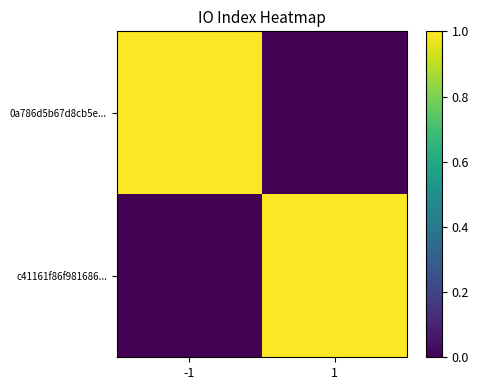

Reading right to left, transcribe all the data shown in this chart.

0a786d5b67d8cb5e...: 1=0	-1=1
c41161f86f981686...: 1=1	-1=0